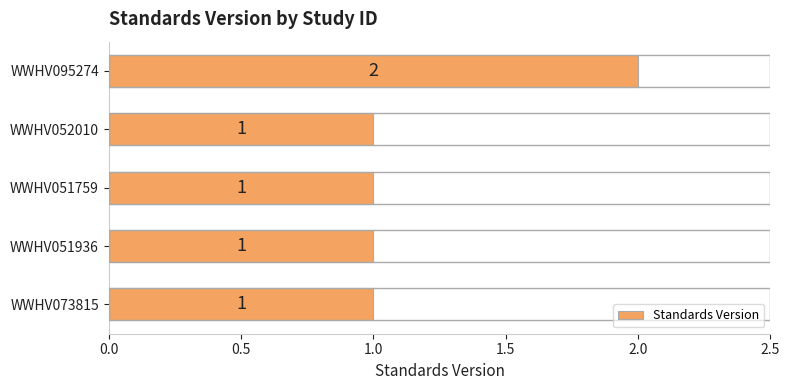

Approximately how many times larger is the value at WWHV051936 compared to WWHV095274?

0.5